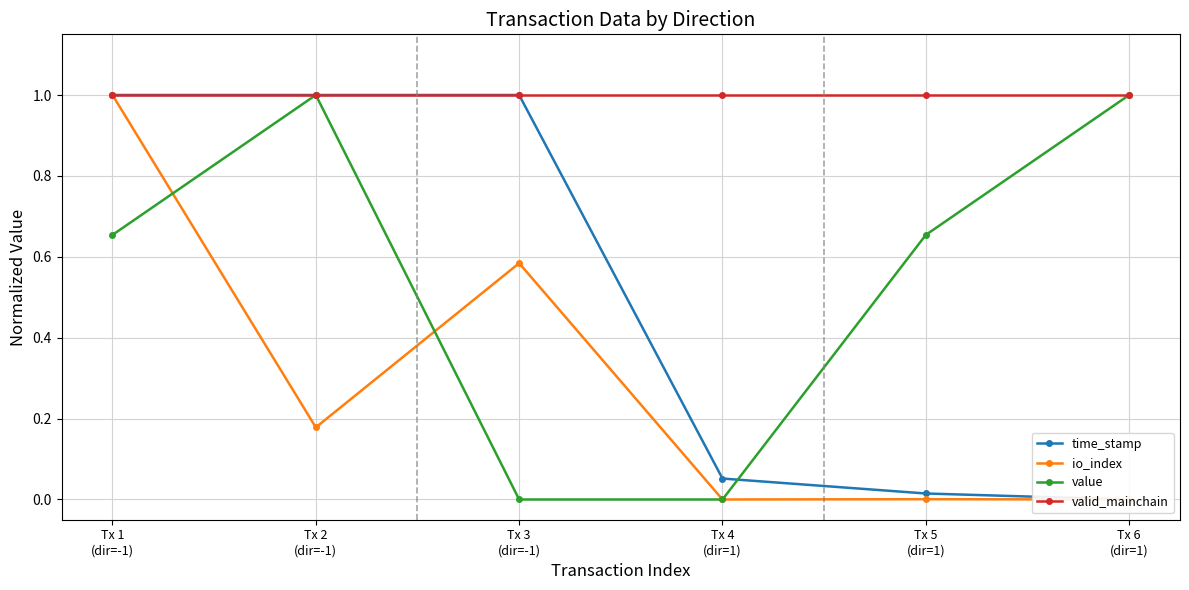

What is the difference between the maximum and minimum values in the io_index series?

1.0